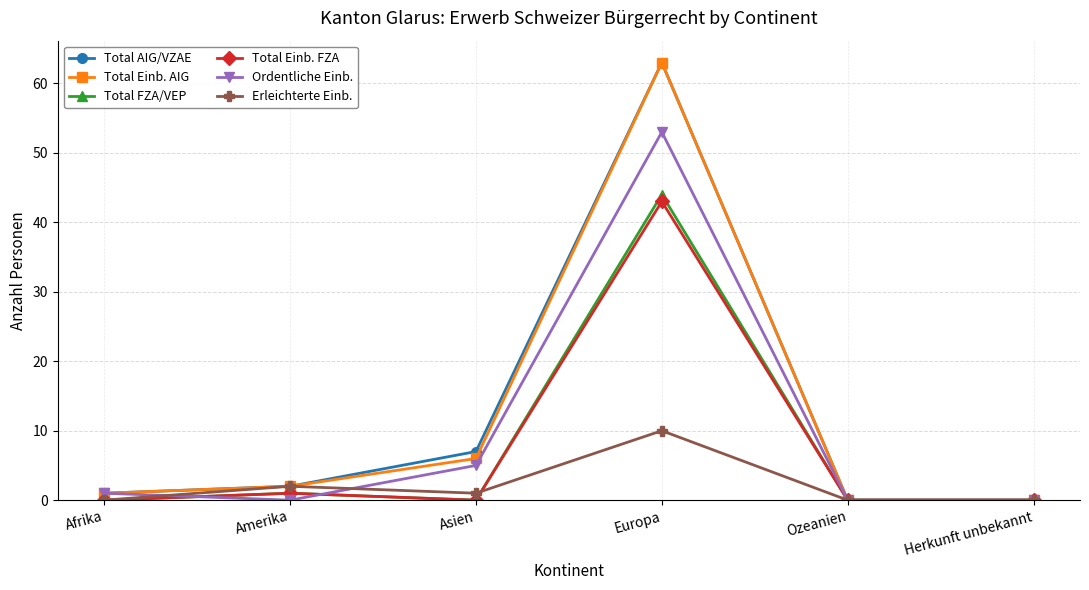

What is the value of the Ordentliche Einb. point at the 4th from the left?

53